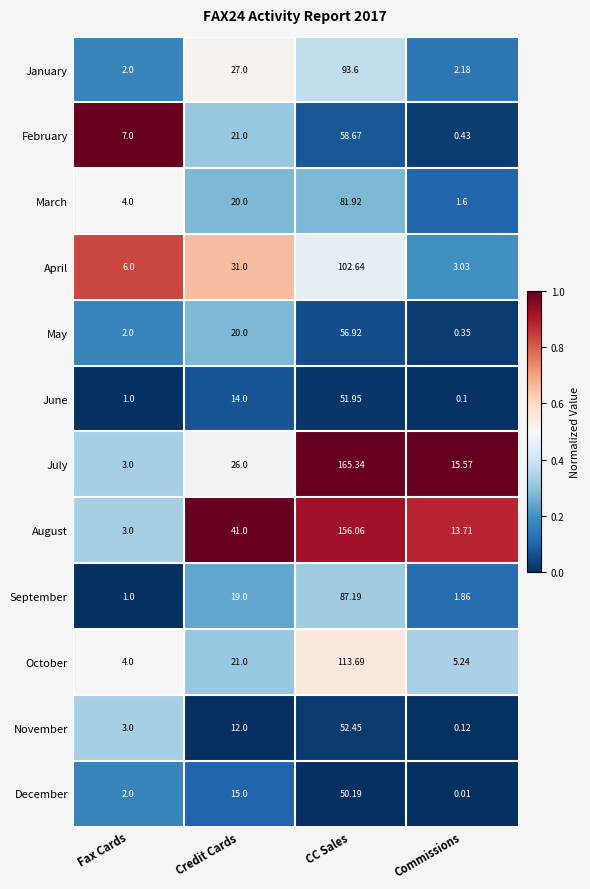

Which category has the lowest value across all series?

Commissions